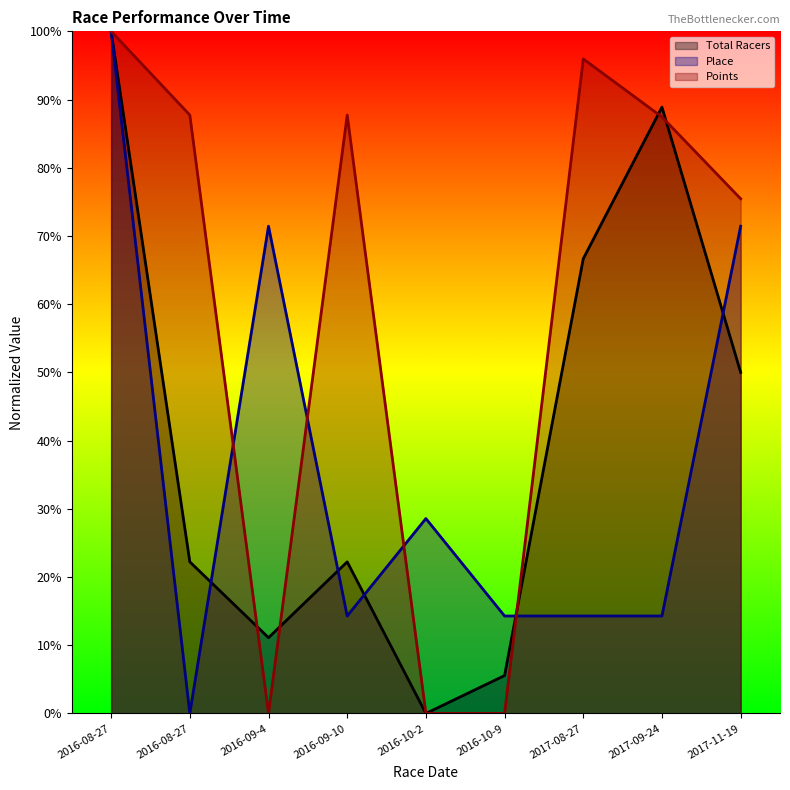

Is it true that Place equals 14.3 at 2016-10-9?

True